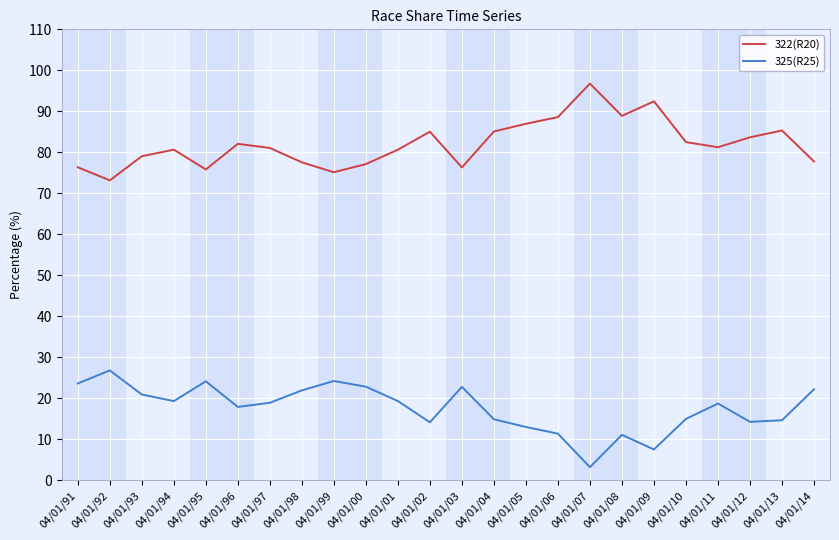

Which label corresponds to the smallest value in the chart?

04/01/07